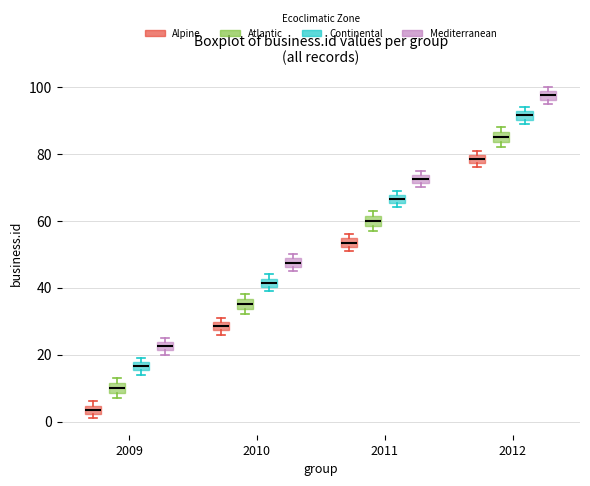

Where is the lower edge of the box for 2009 (Continental) on the y-axis? The values are not printed on the chart, so give them approximately, as read against the axis.

16